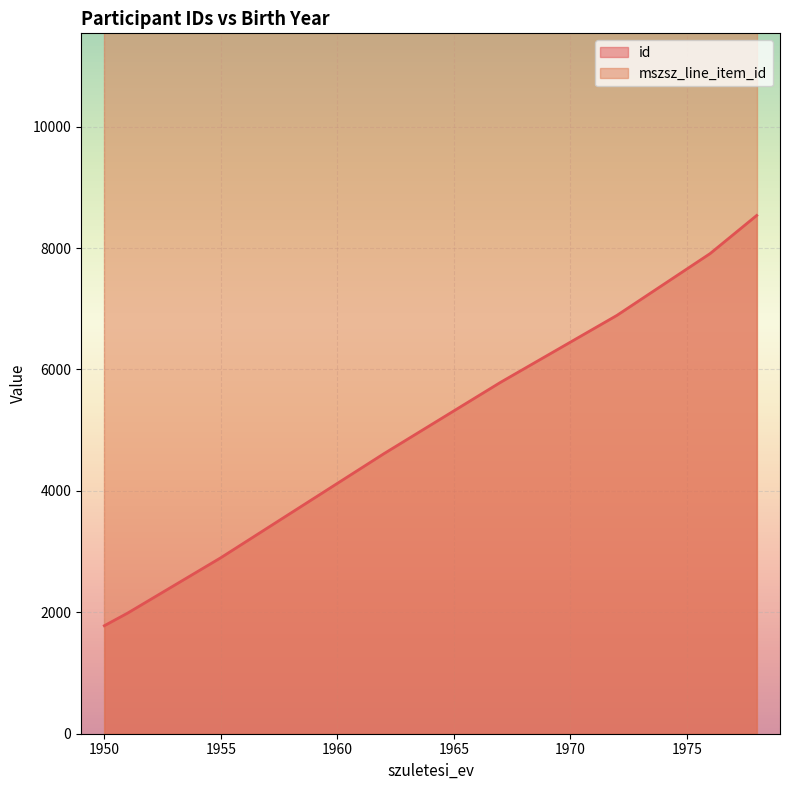

What position from the right is 1978?

1